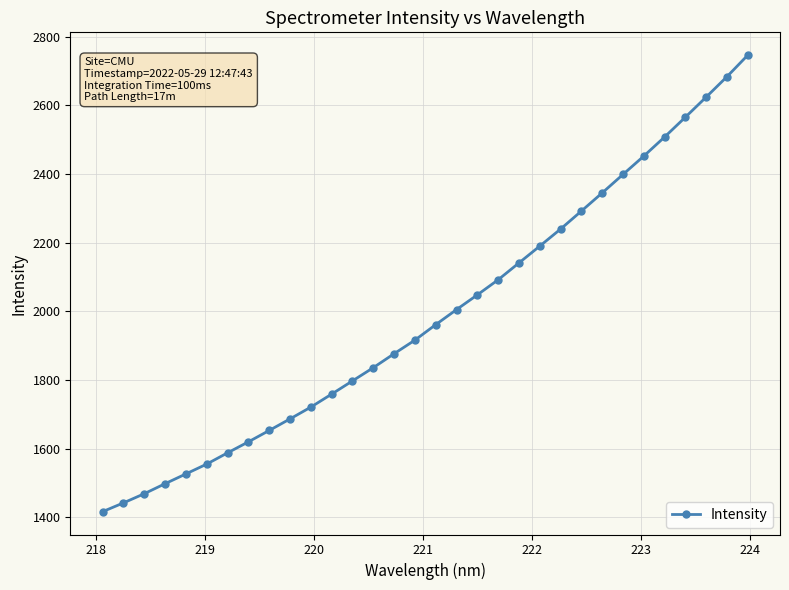

What is the difference between the second highest and second lowest values?

1242.3